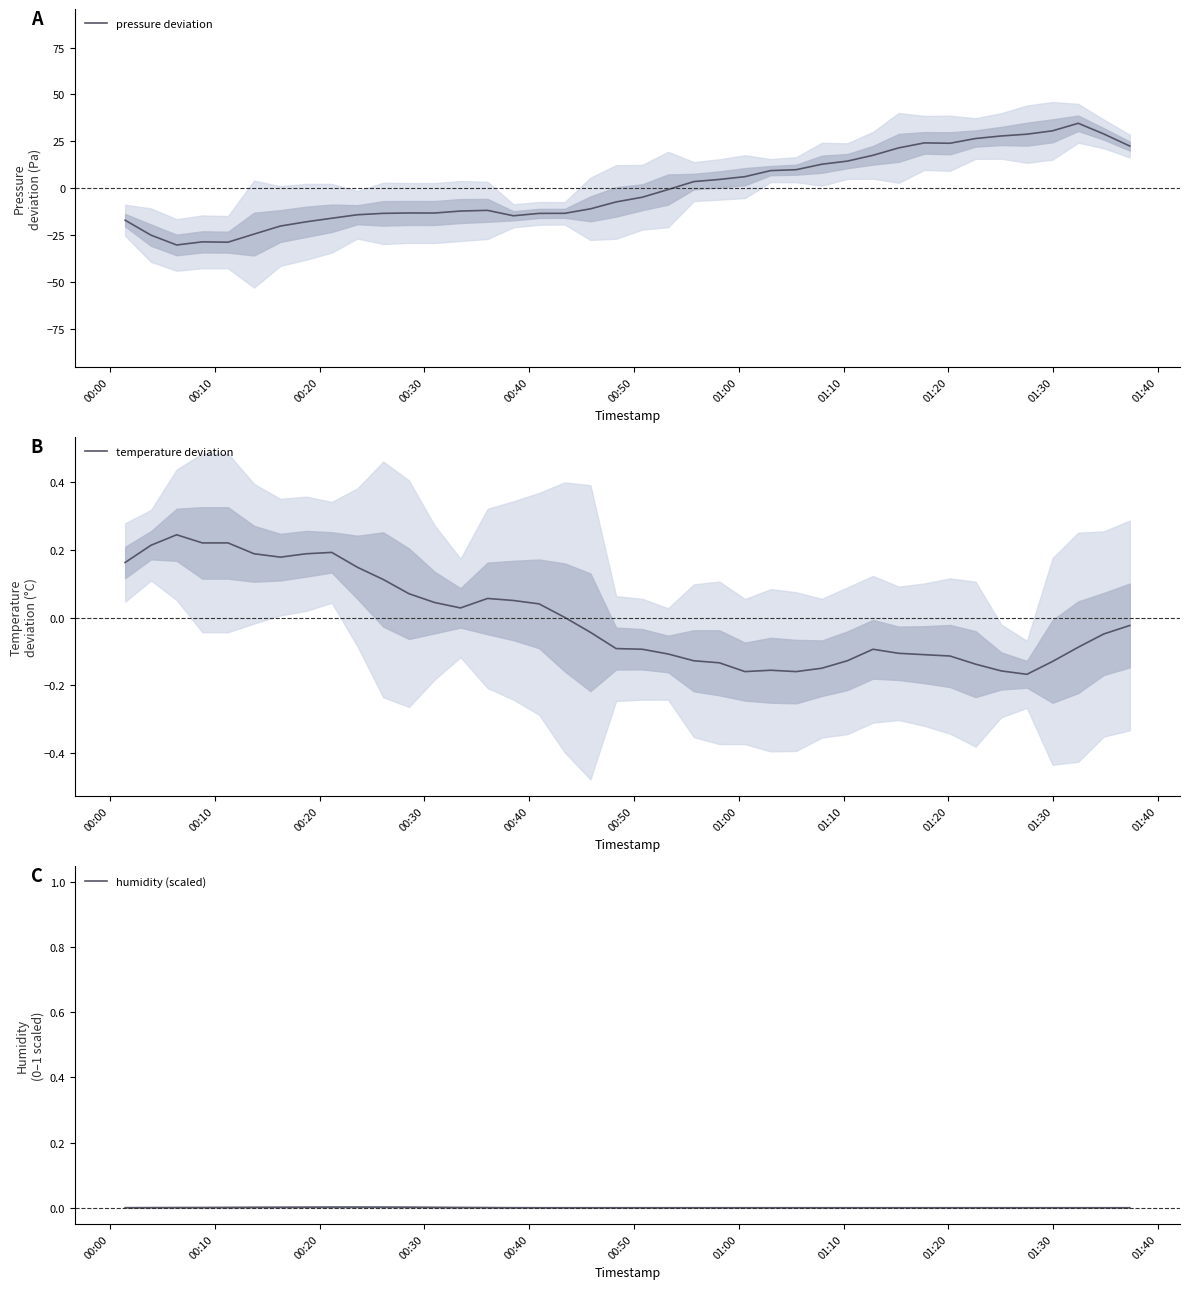

How many values in temperature deviation are below zero?

22